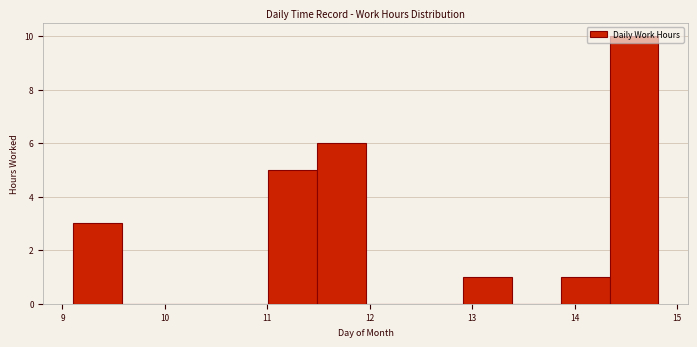

Reading left to right, transcribe this chart: for each bar, give the range it covers on the x-axis and its height. Neither the bar edges nor the heights are printed on the chart, so give them approximately, as read against the axes.

9.1 to 9.6: 3
9.6 to 10.1: 0
10.1 to 10.5: 0
10.5 to 11.0: 0
11.0 to 11.5: 5
11.5 to 12.0: 6
12.0 to 12.4: 0
12.4 to 12.9: 0
12.9 to 13.4: 1
13.4 to 13.9: 0
13.9 to 14.3: 1
14.3 to 14.8: 10